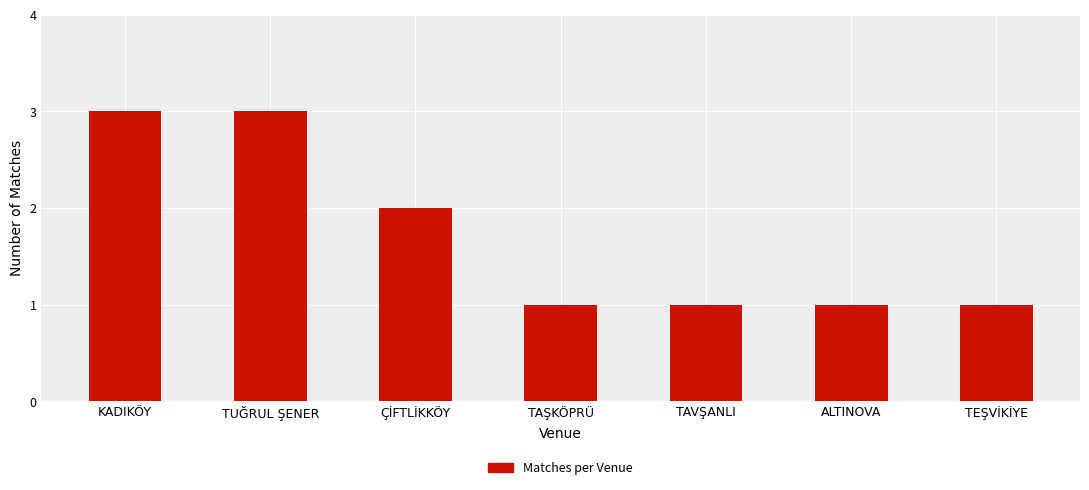

What is the label of the 6th bar from the right?

TUĞRUL ŞENER